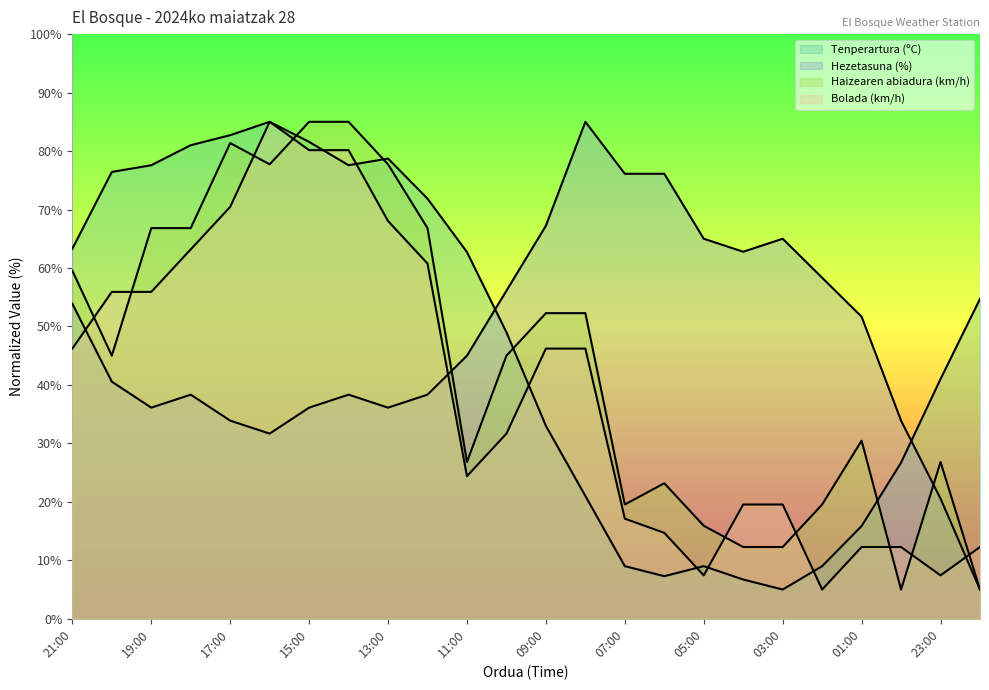

What are all the series names shown in the legend?

Tenperartura (ºC), Hezetasuna (%), Haizearen abiadura (km/h), Bolada (km/h)